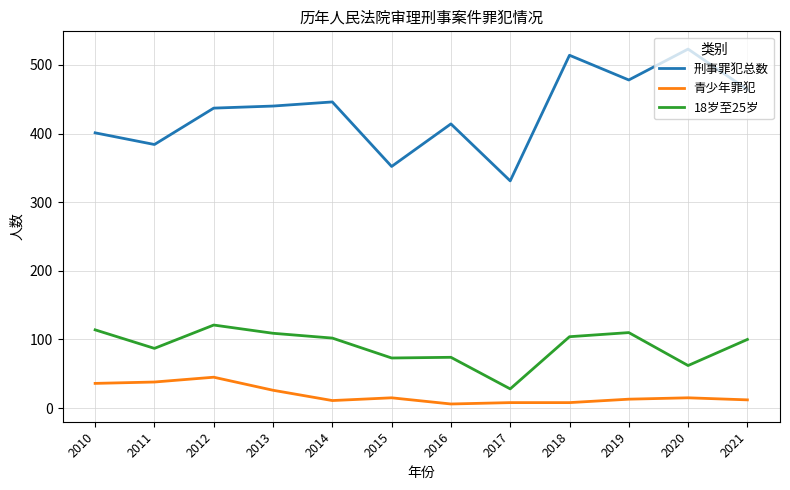

What is the difference between the 青少年罪犯 values at 2016 and 2018?

2